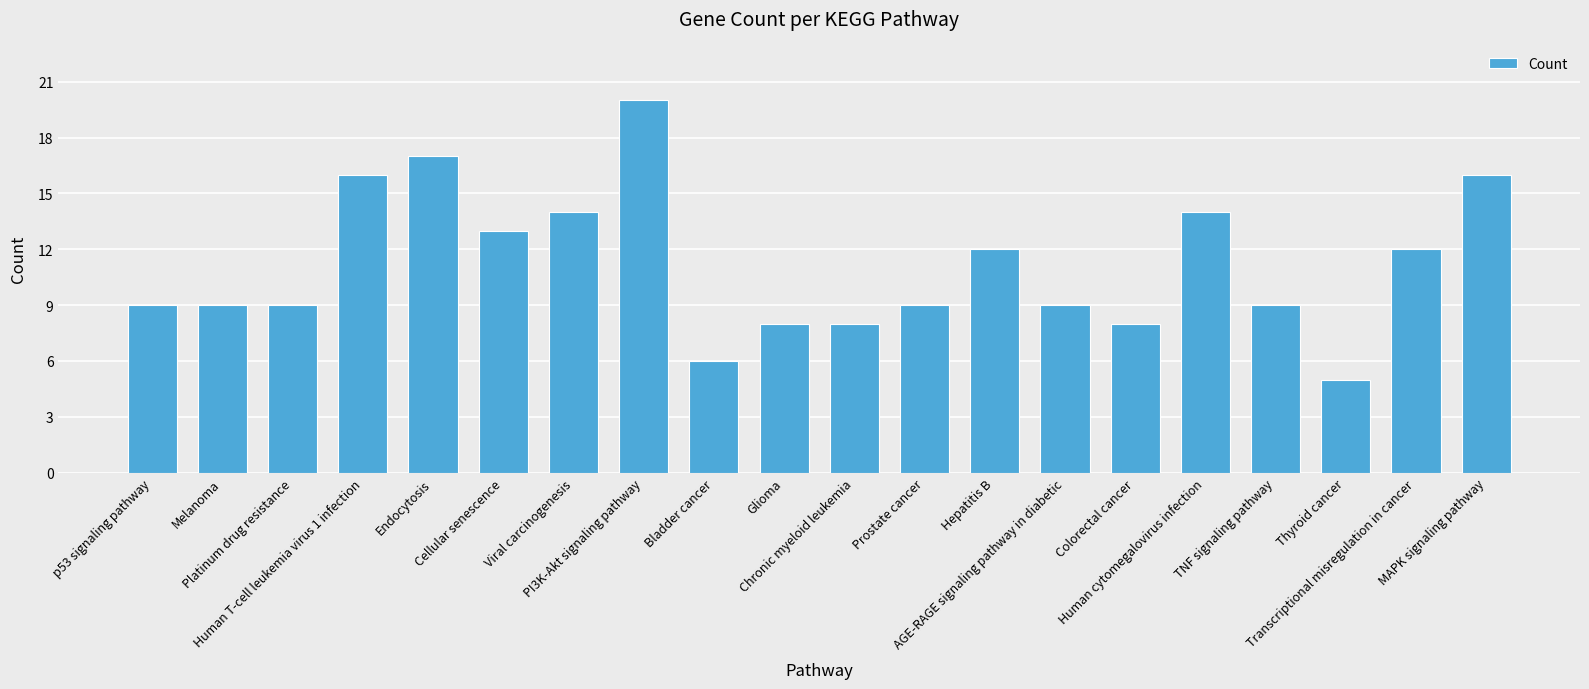

What is the change in value from Glioma to TNF signaling pathway?

+1